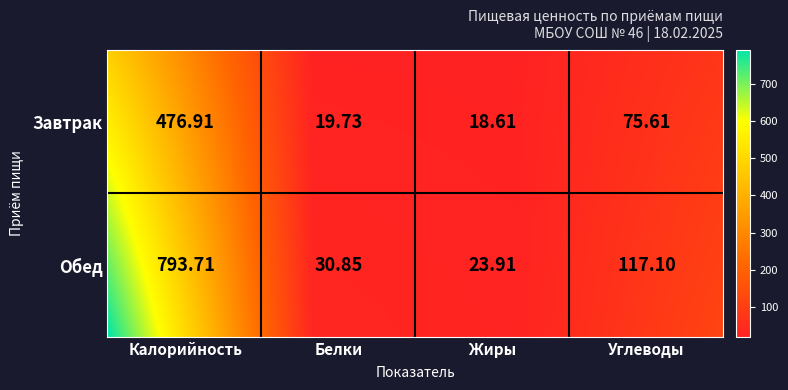

What is the total value across all series at Белки?

50.6